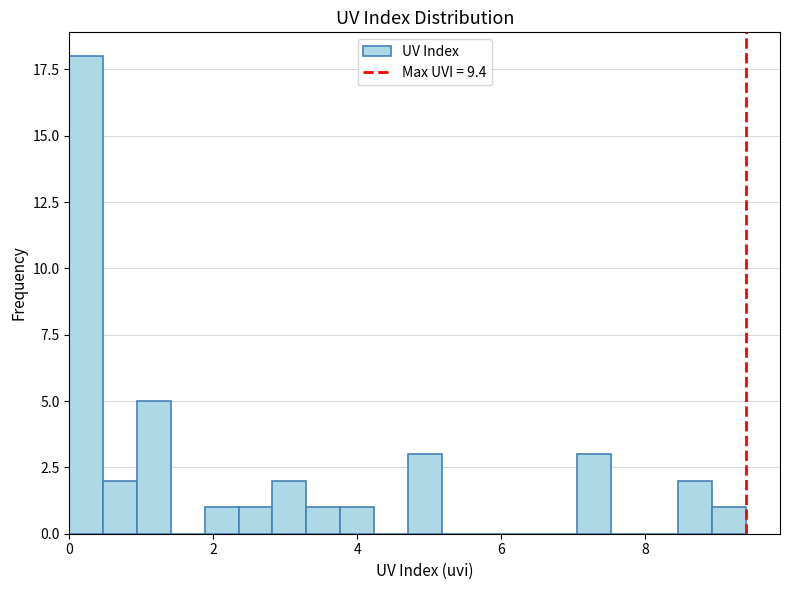

Around what value on the x-axis is the tallest bar? Give the approximate position of its centre, as read against the axis.

0.2